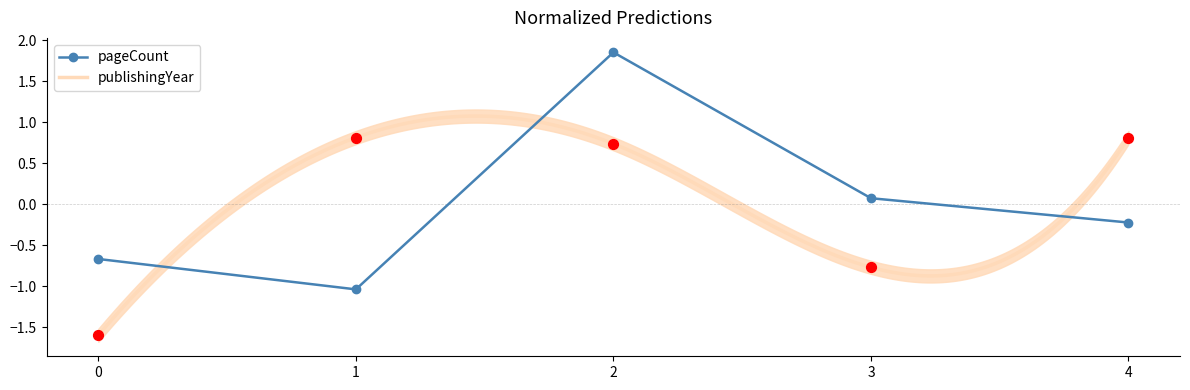

What are all the series names shown in the legend?

pageCount, publishingYear